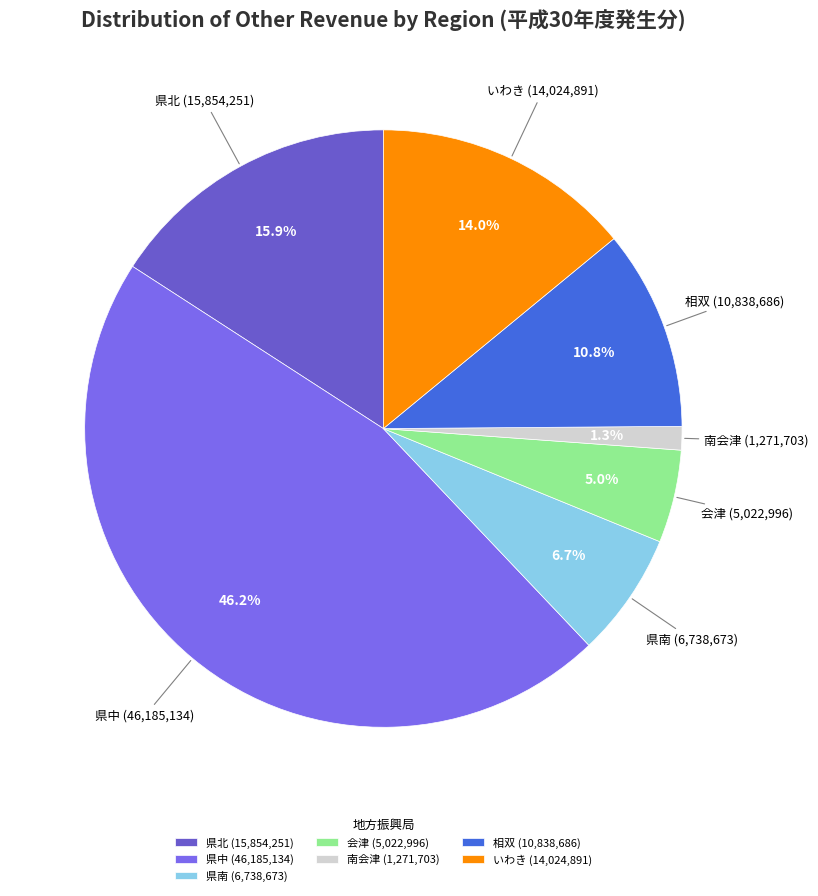

To the nearest percent, what portion does 県南 represent?

7%